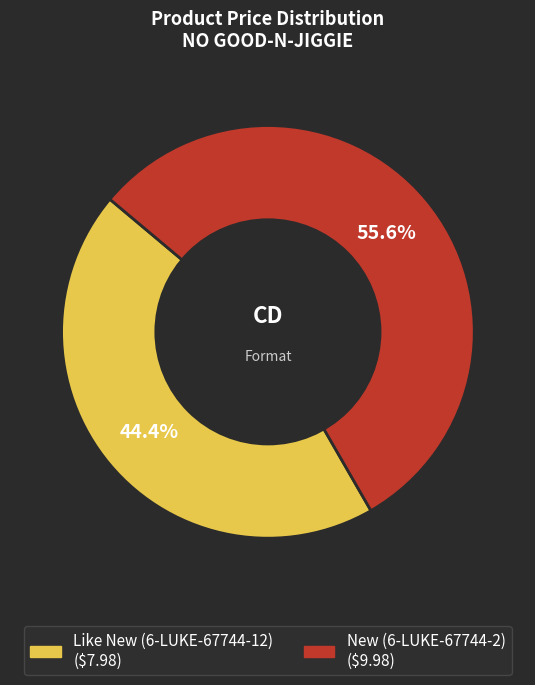

Which category has the smallest portion of the pie?

Like New (6-LUKE-67744-12)